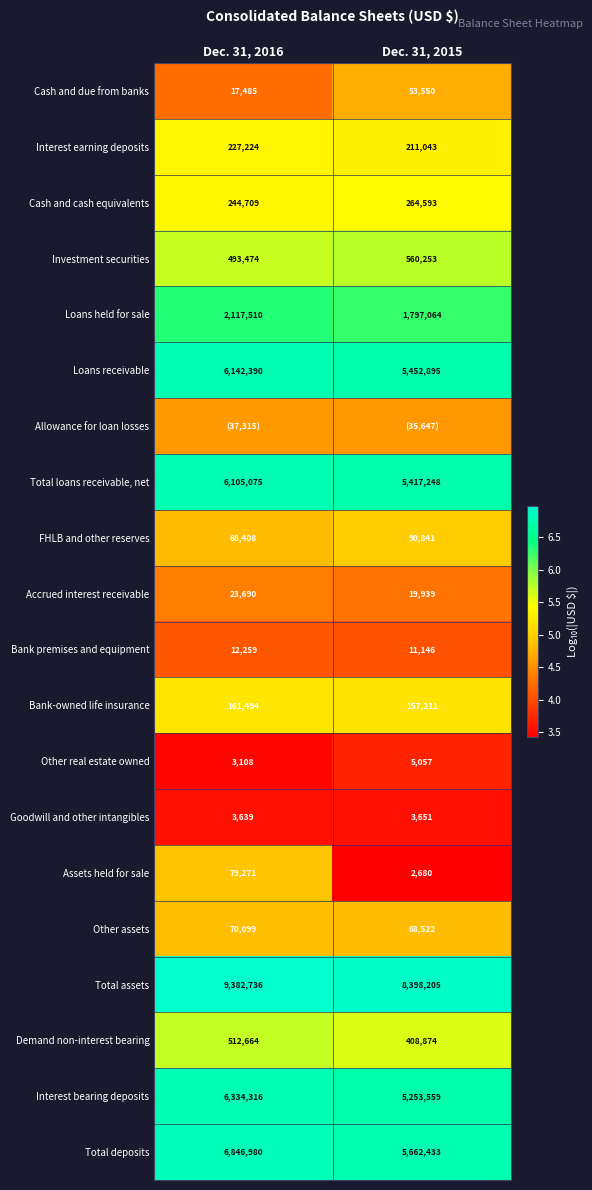

How many Interest earning deposits values are between 5 and 6?

2